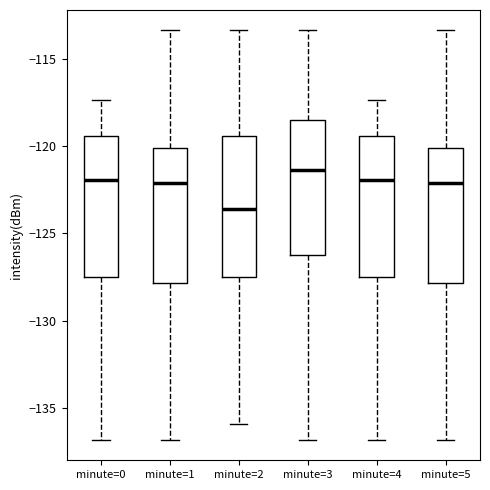

Where does the lower whisker of the box for minute=5 end on the y-axis? The values are not printed on the chart, so give them approximately, as read against the axis.

-137.0